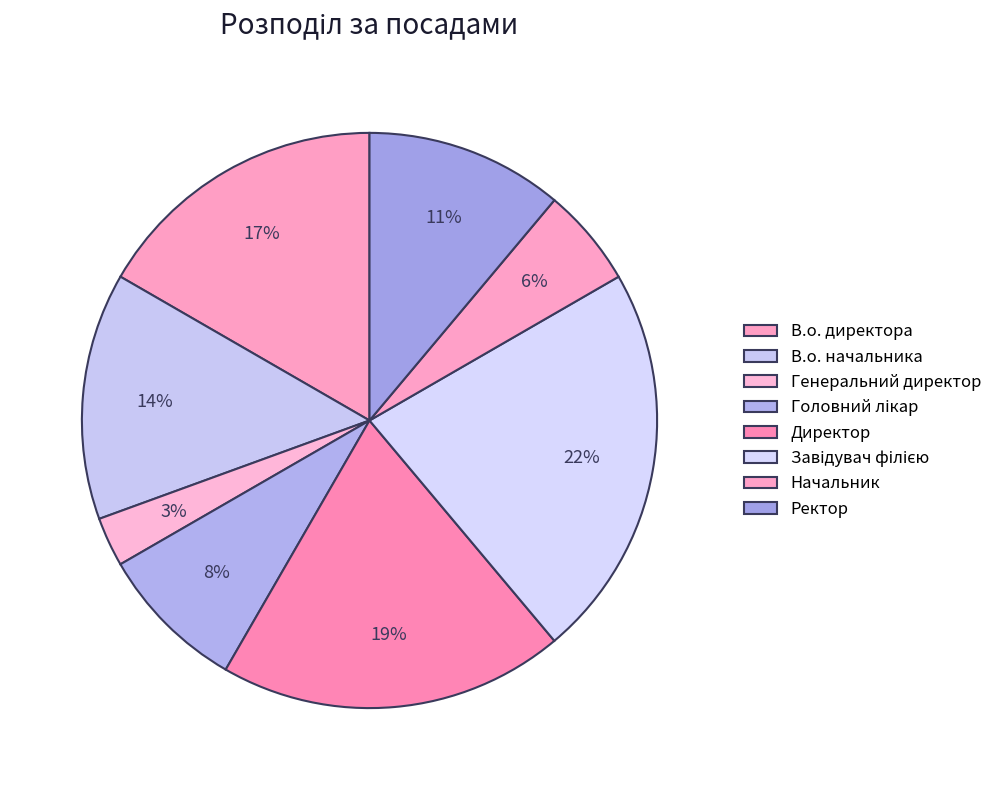

Count the number of slices in the pie.

8